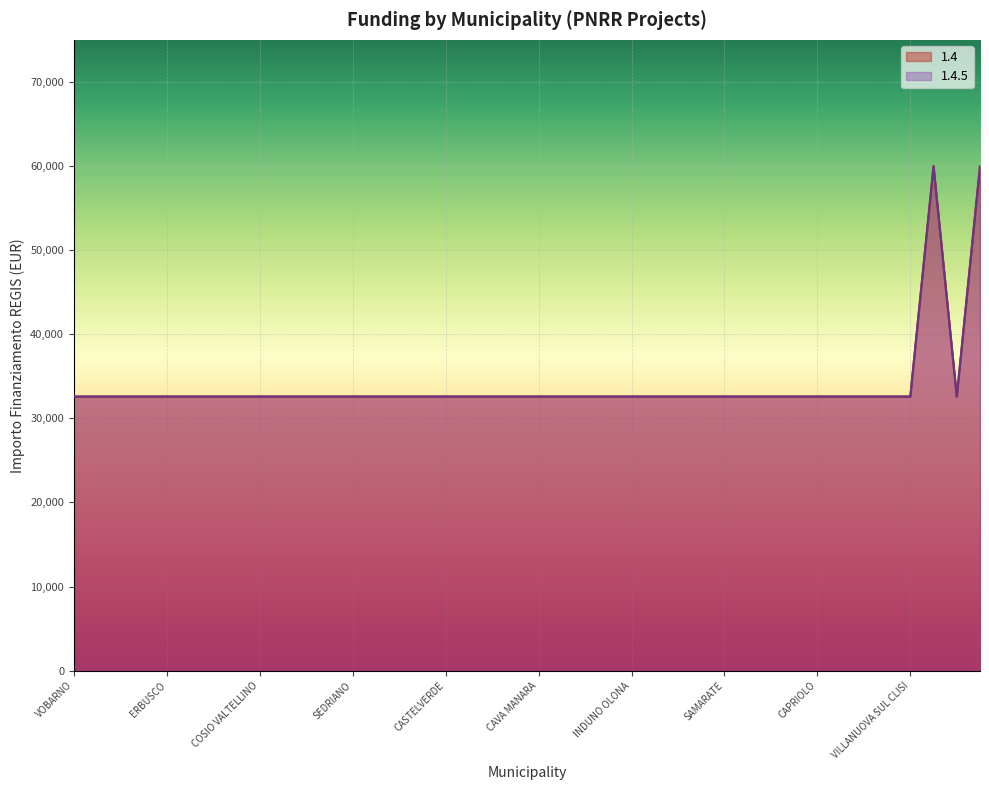

Is the value of 1.4 at POZZUOLO MARTESANA greater than the value of 1.4.5 at BRUSAPORTO?

No